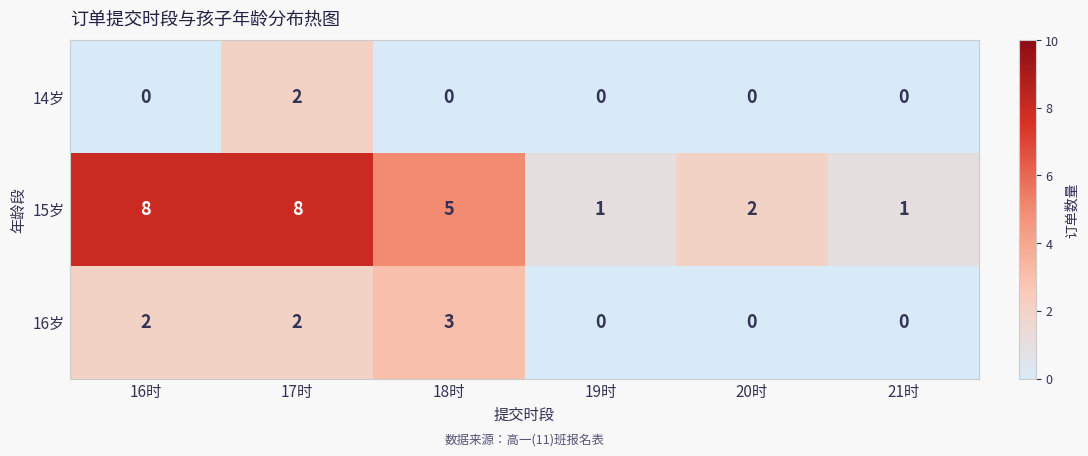

Which series has the widest spread of values?

15岁